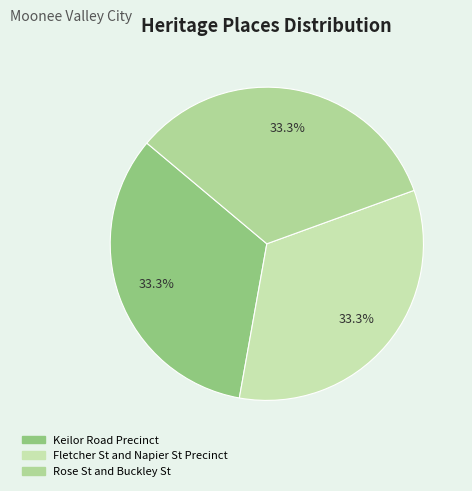

Does any single category account for the majority?

No